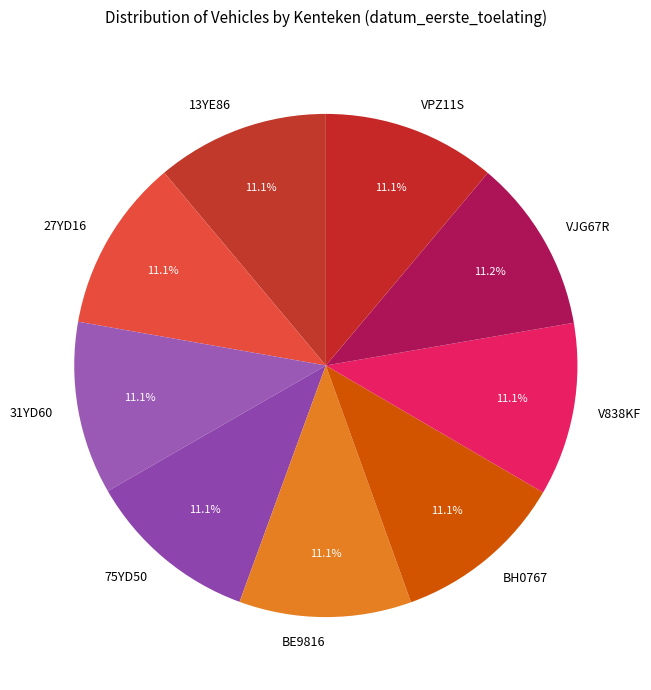

Is it true that VJG67R is 11% of the pie?

True